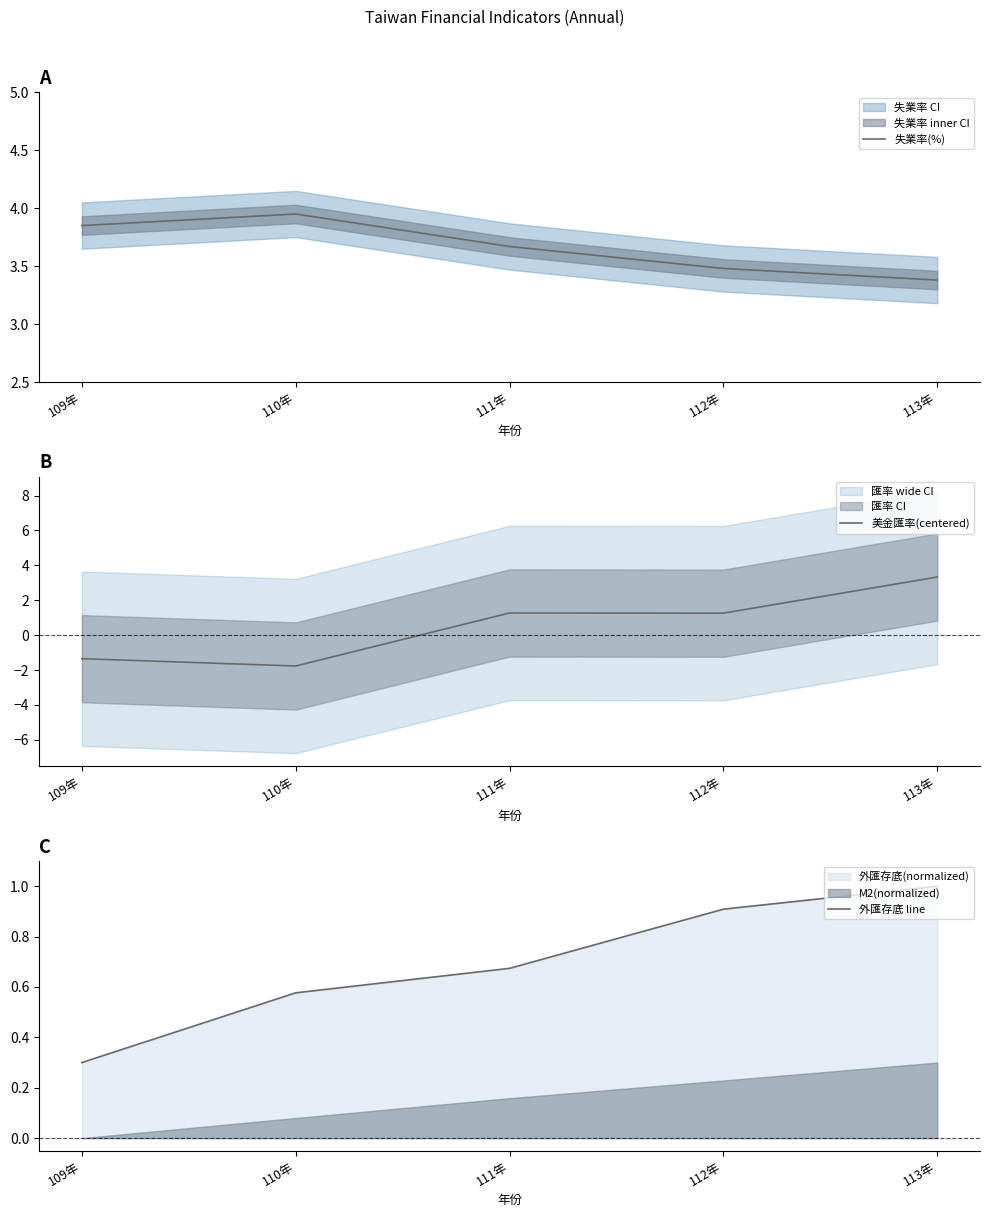

The 外匯存底 line series shows 0.5 at 113年. True or false?

False